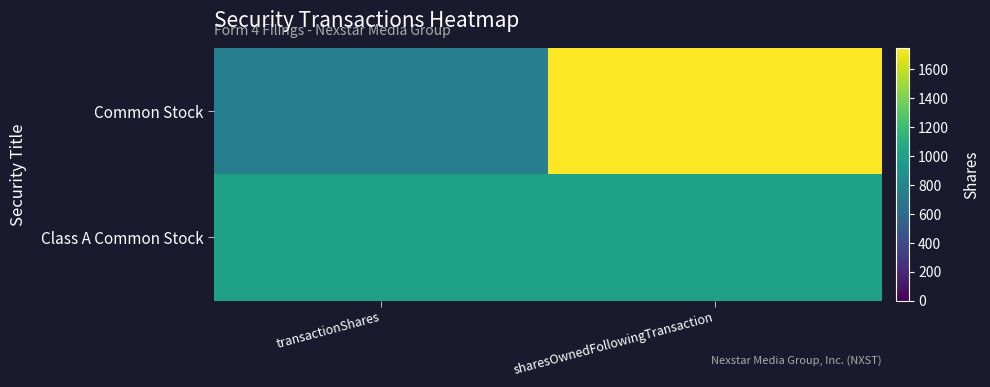

Reading left to right, transcribe all the data shown in this chart.

Common Stock: transactionShares=750	sharesOwnedFollowingTransaction=1750
Class A Common Stock: transactionShares=1000	sharesOwnedFollowingTransaction=1000